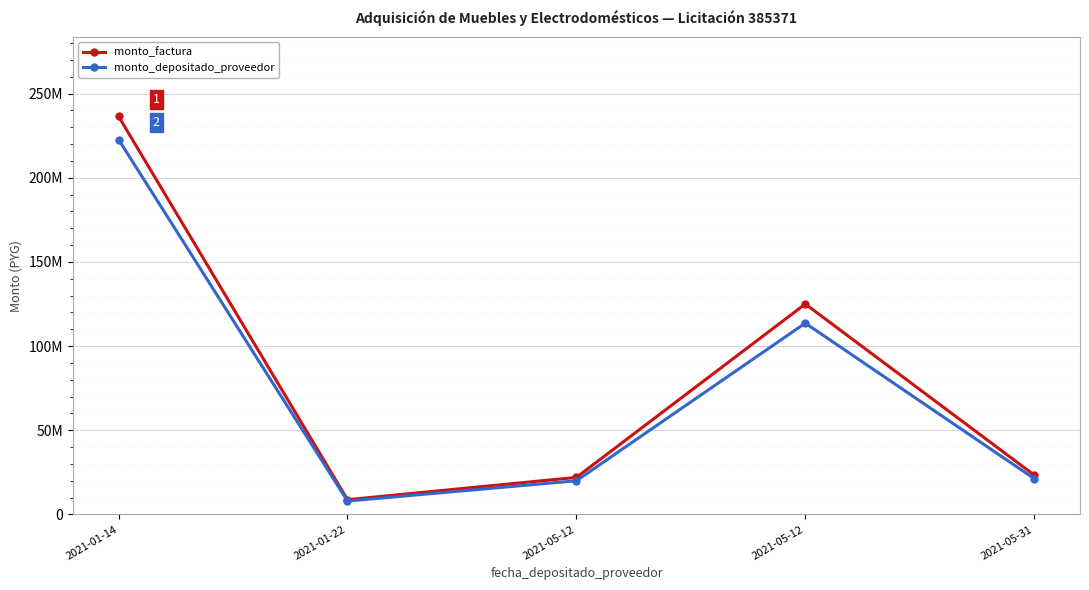

Is this an area chart (filled region under the line)?

No